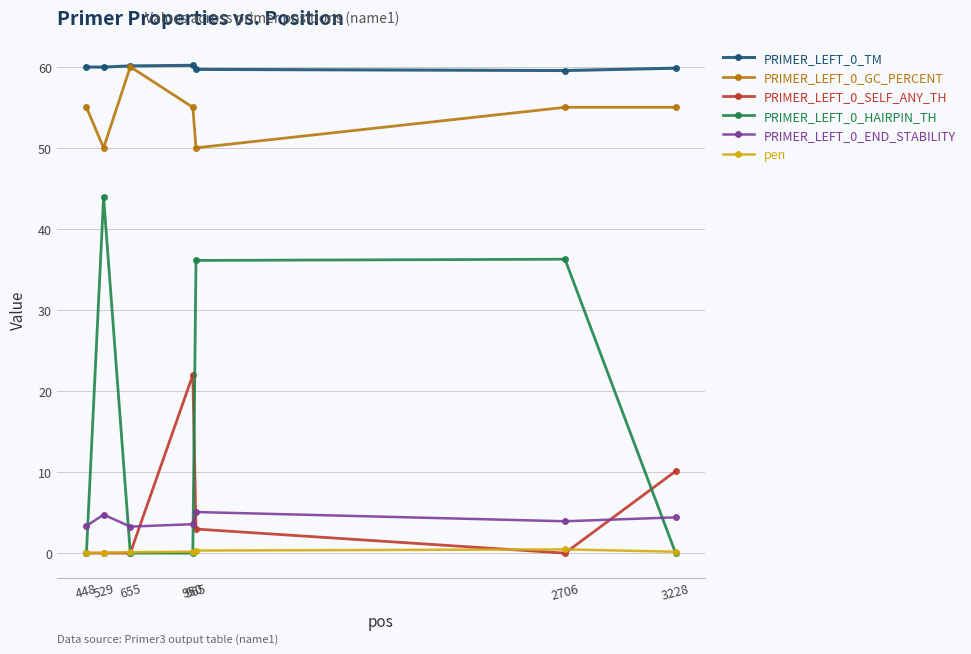

True or false: PRIMER_LEFT_0_GC_PERCENT has a value of 87.3 at 448.

False